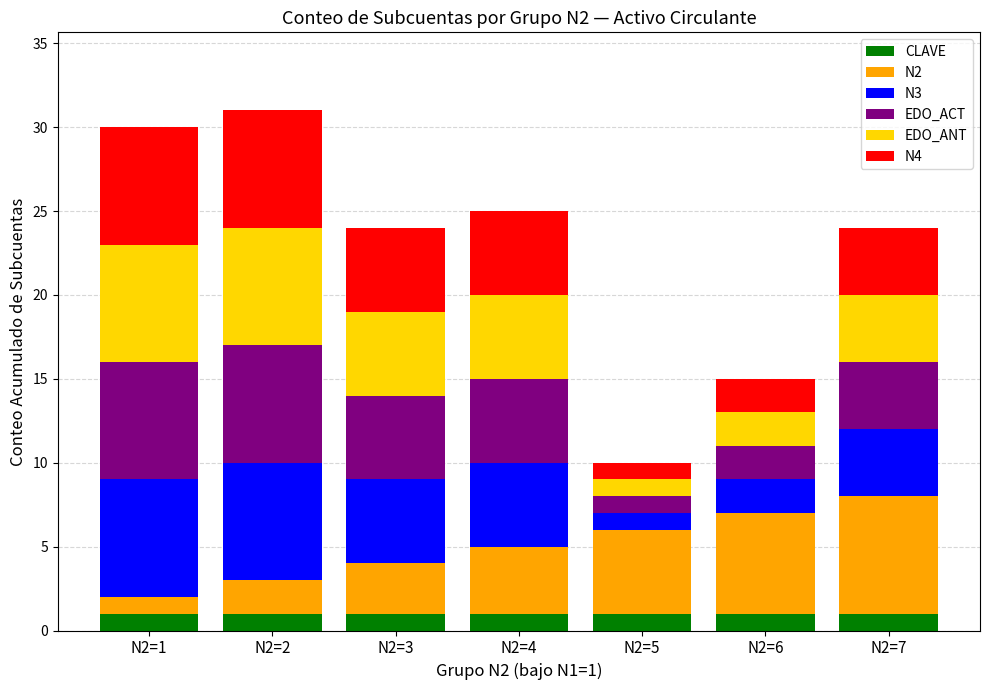

What is the sum of the EDO_ANT values at N2=2 and N2=5?

8